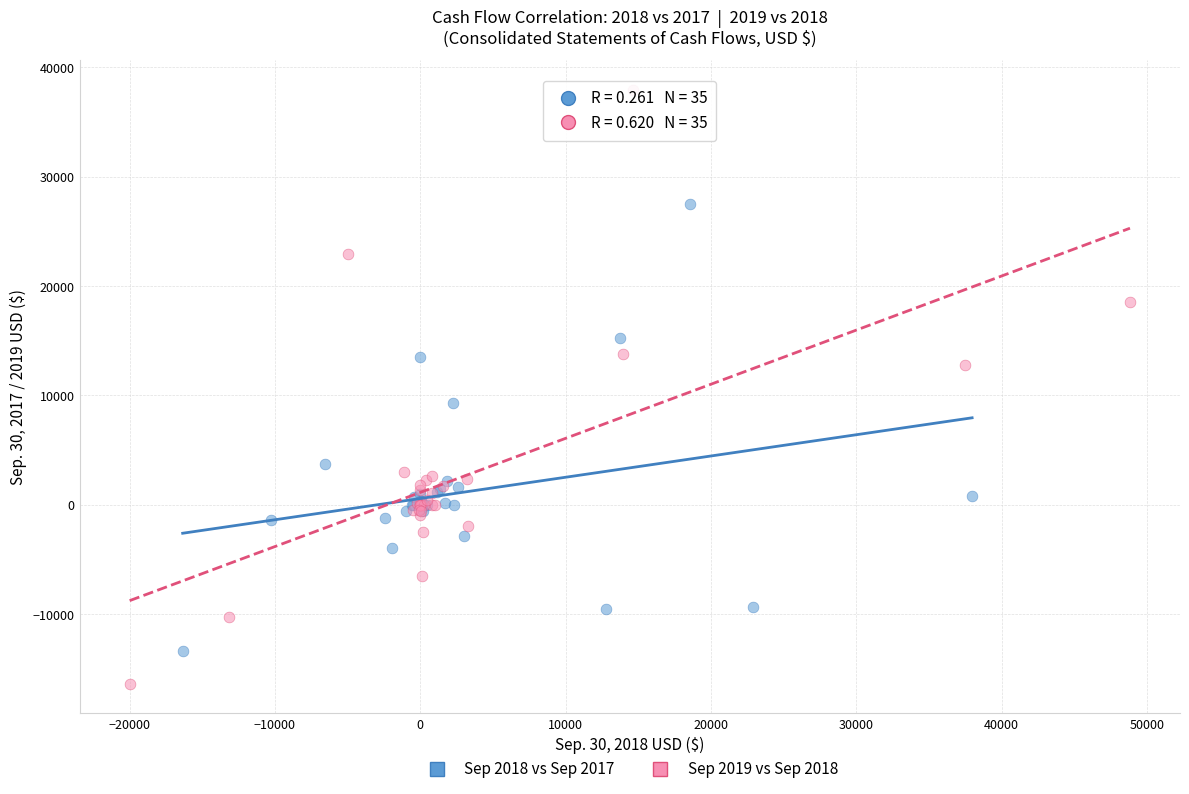

Which series contains the highest Y value?

Sep 2019 vs Sep 2018